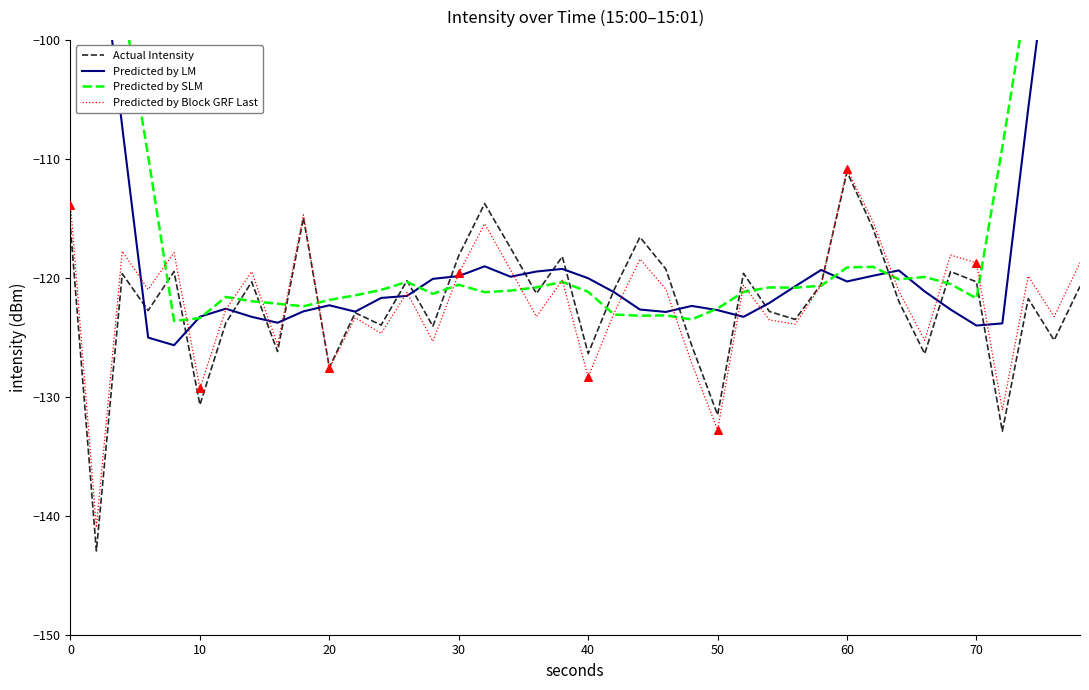

Which series has the largest total across all categories?

Predicted by SLM